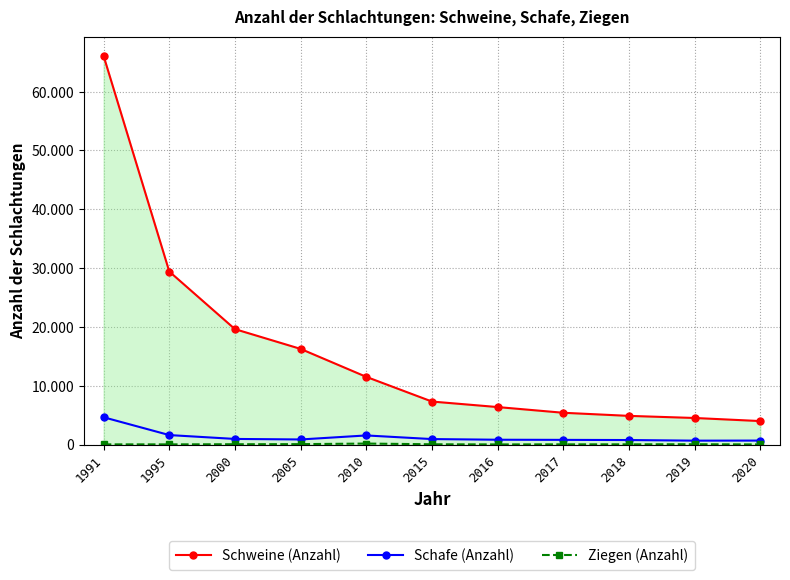

True or false: Schweine (Anzahl) and Schafe (Anzahl) intersect in this chart.

False